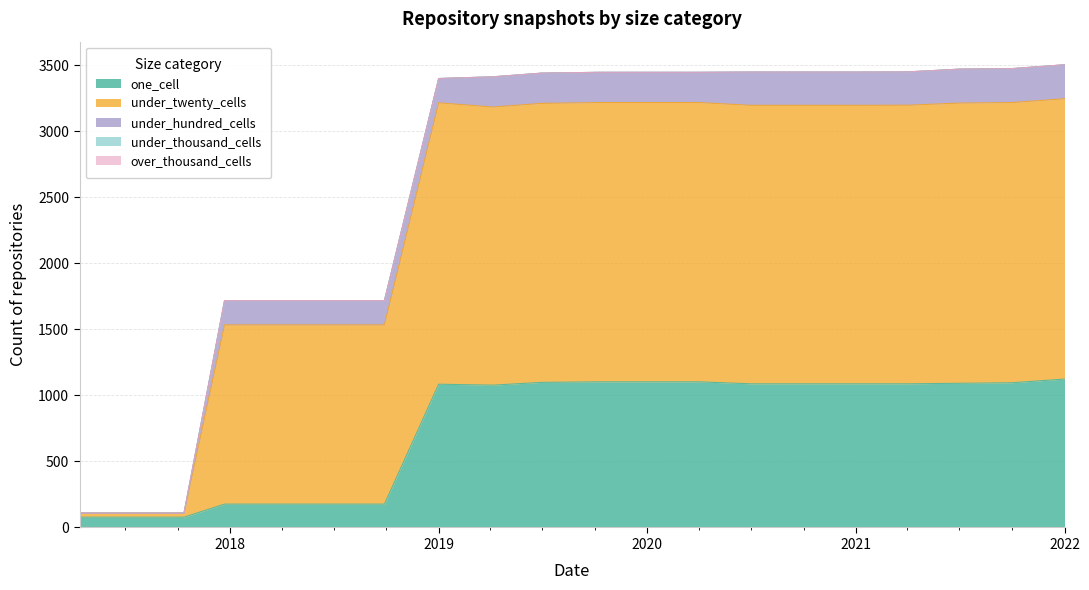

Which series has the largest total across all categories?

under_twenty_cells